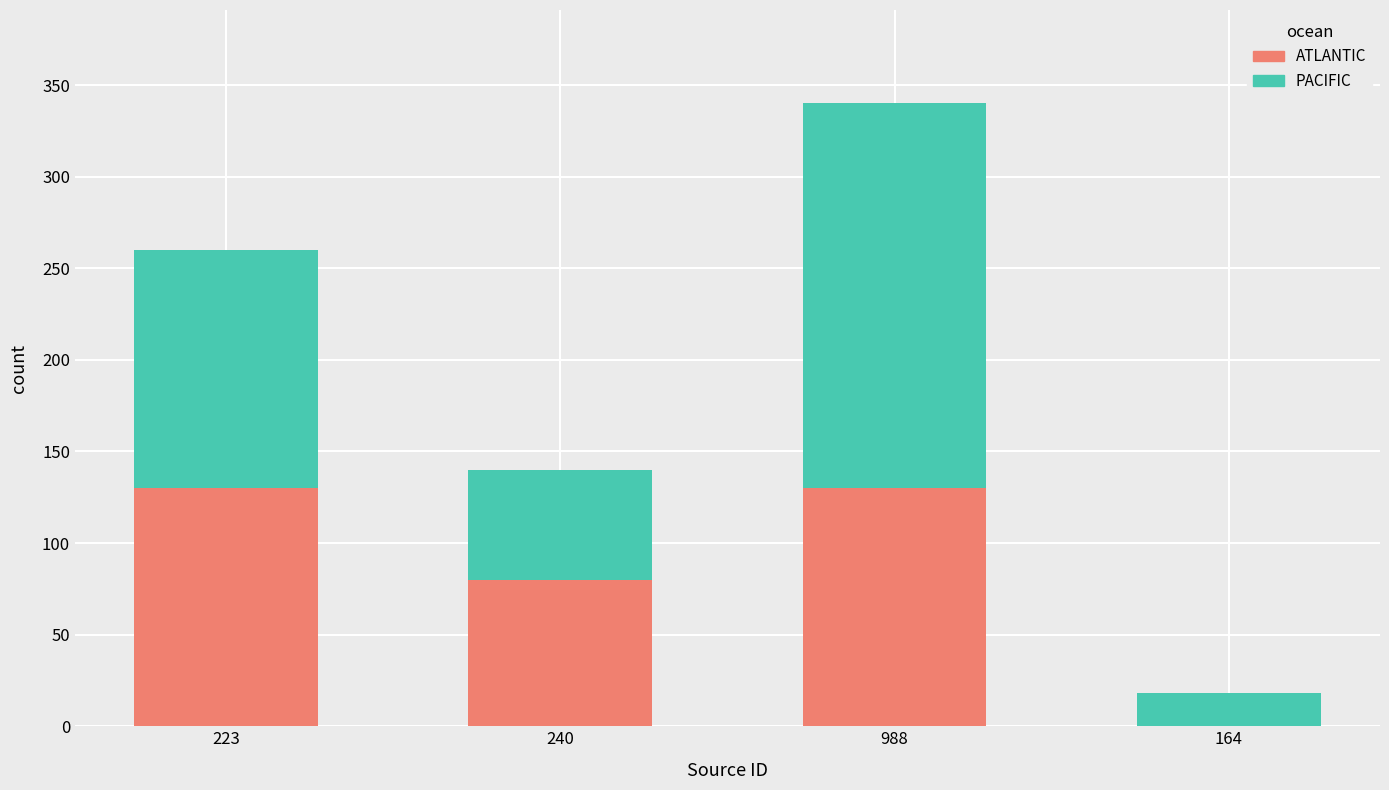

Is it true that ATLANTIC equals 171 at 223?

False